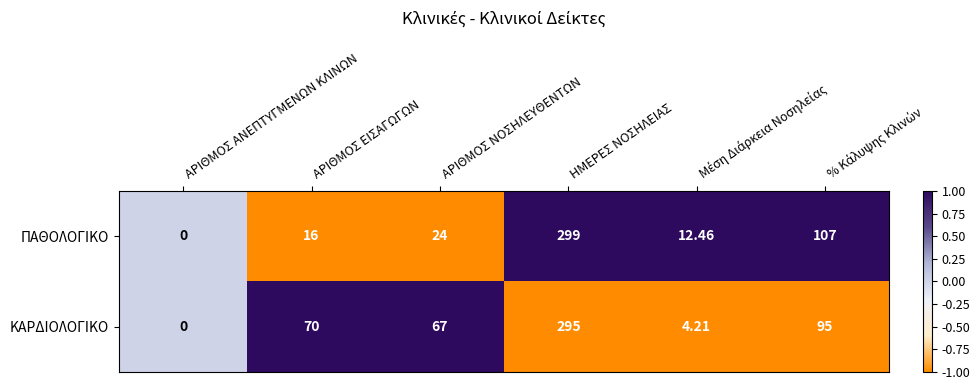

List the series in order of their peak value, highest first.

ΠΑΘΟΛΟΓΙΚΟ, ΚΑΡΔΙΟΛΟΓΙΚΟ